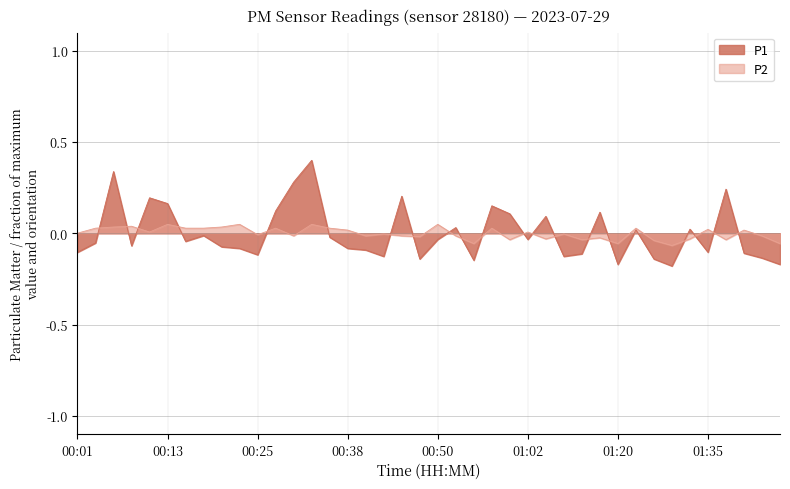

How many data points in P1 are above 0?

15